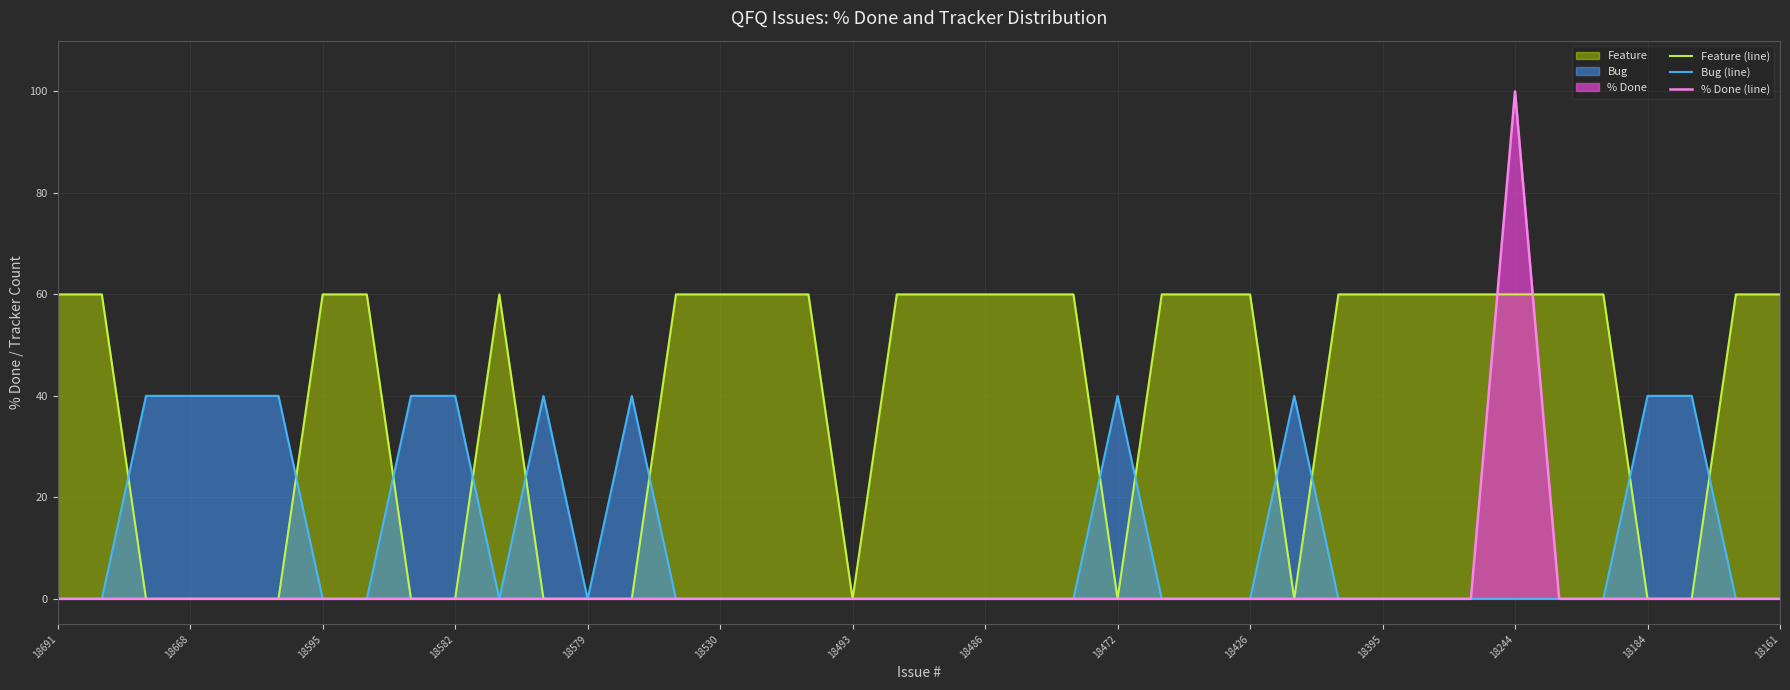

How many intersections are there between Feature (line) and % Done (line)?

2